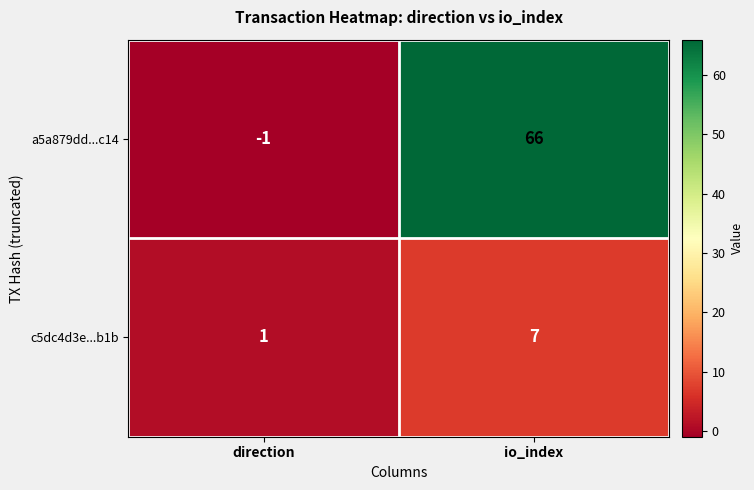

What is the sum of the c5dc4d3e...b1b values at direction and io_index?

8